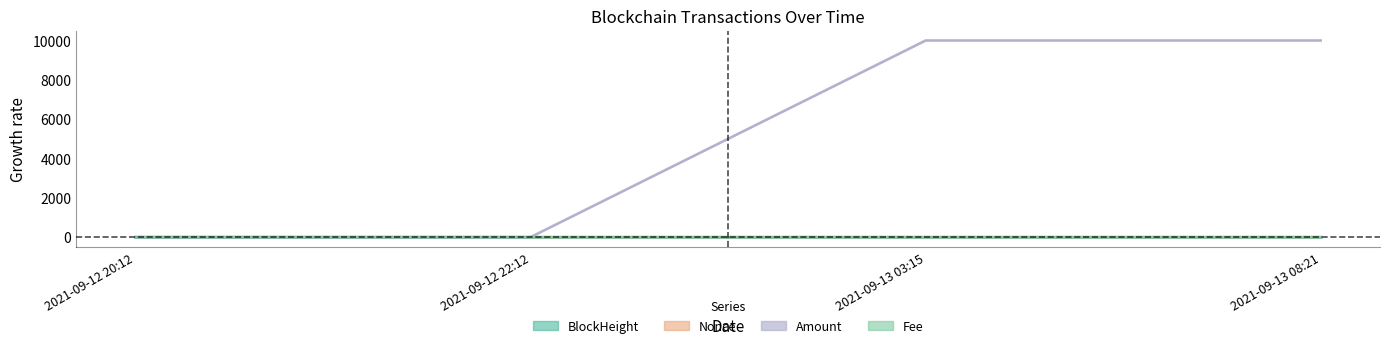

What is the sum of all Fee values?

-1.0